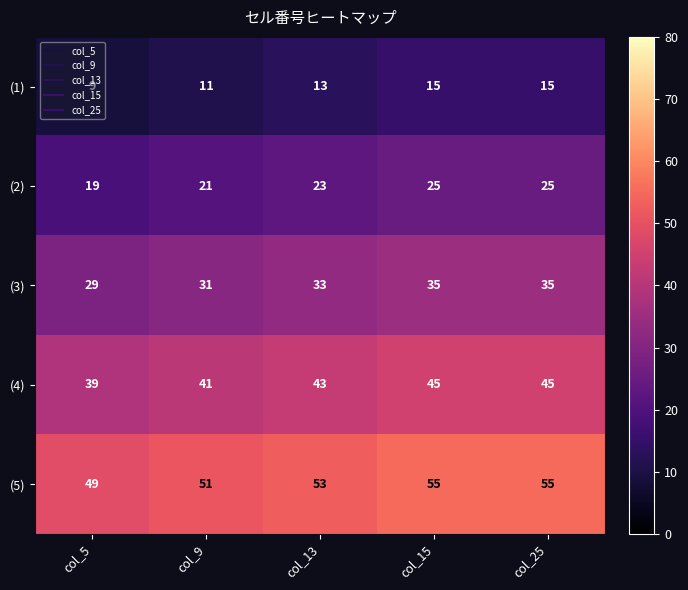

List the series in order of their overall mean, lowest first.

(1), (2), (3), (4), (5)